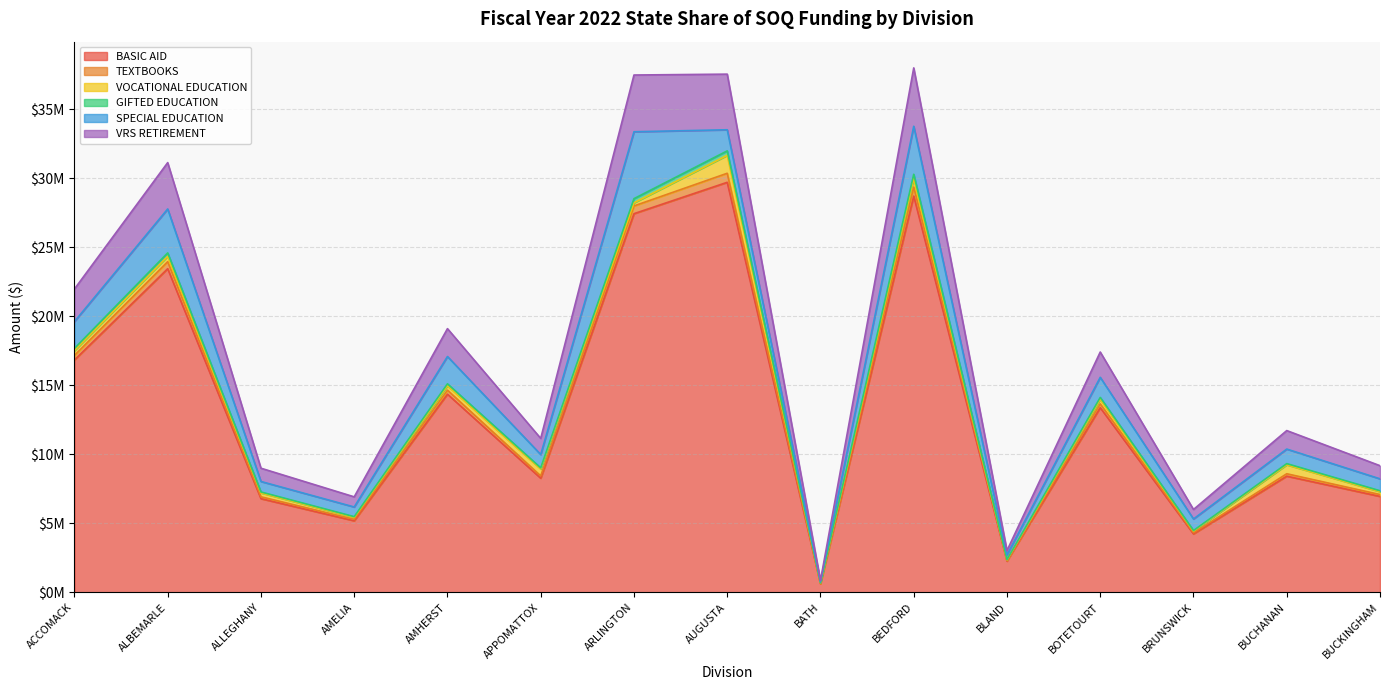

What is the maximum value shown in the chart?

37985367